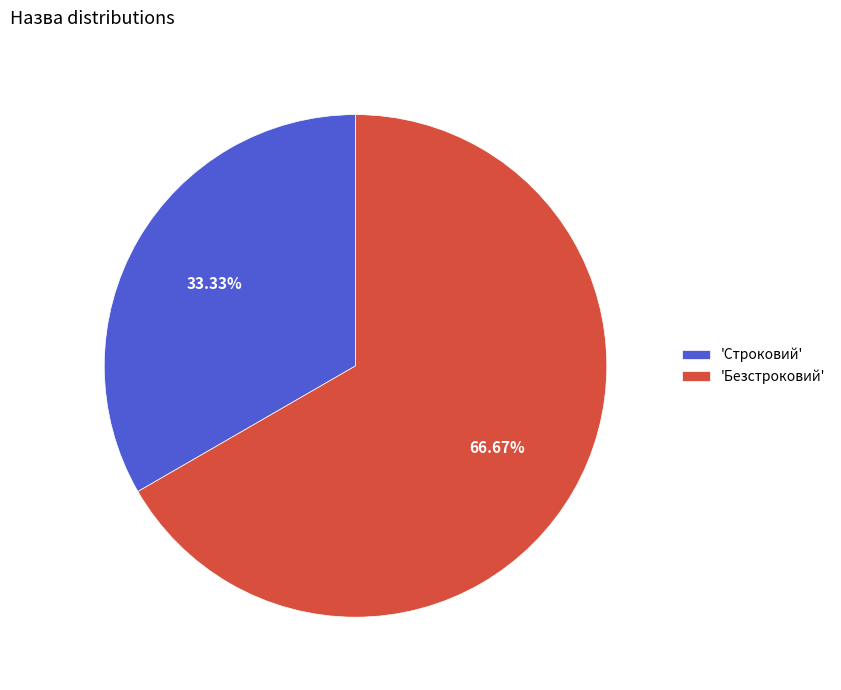

Is the sum of 'Строковий' and 'Безстроковий' greater than half?

Yes